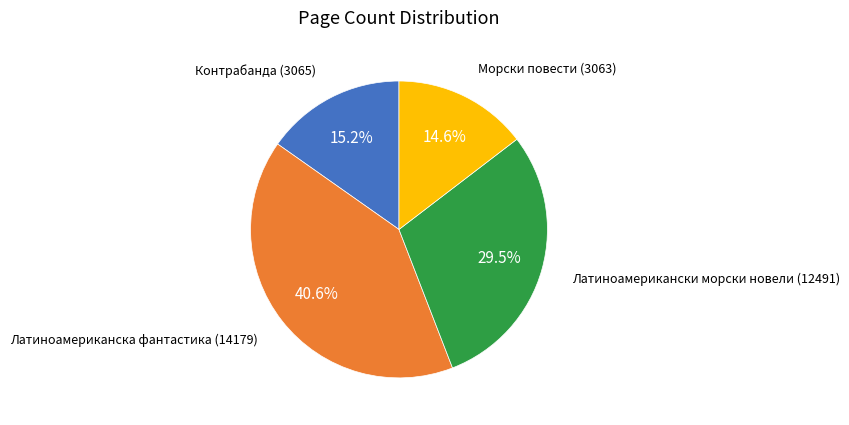

Count the number of slices in the pie.

4